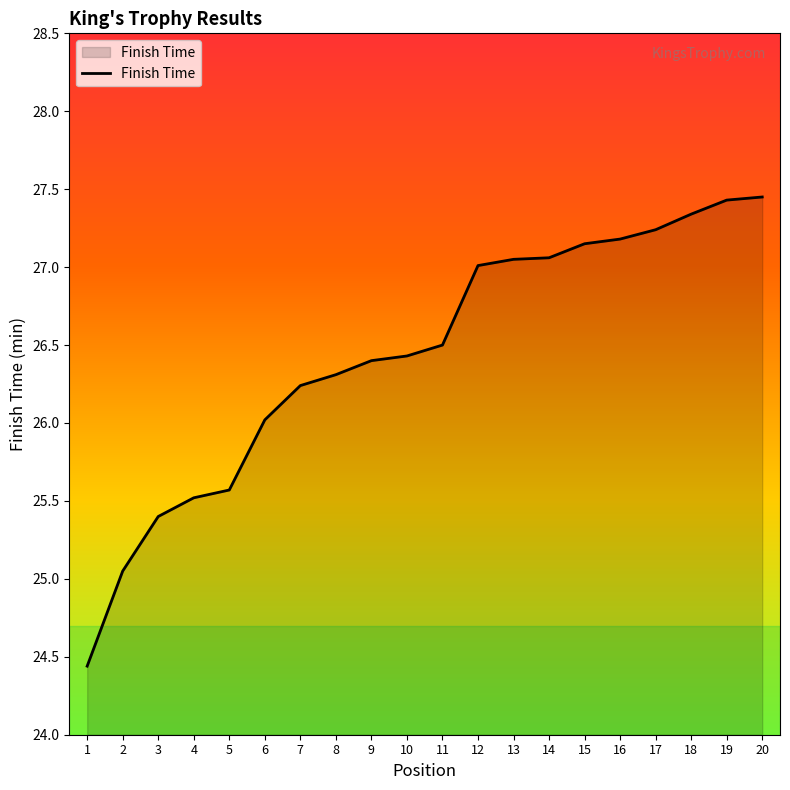

What is the sum of all values?

528.8